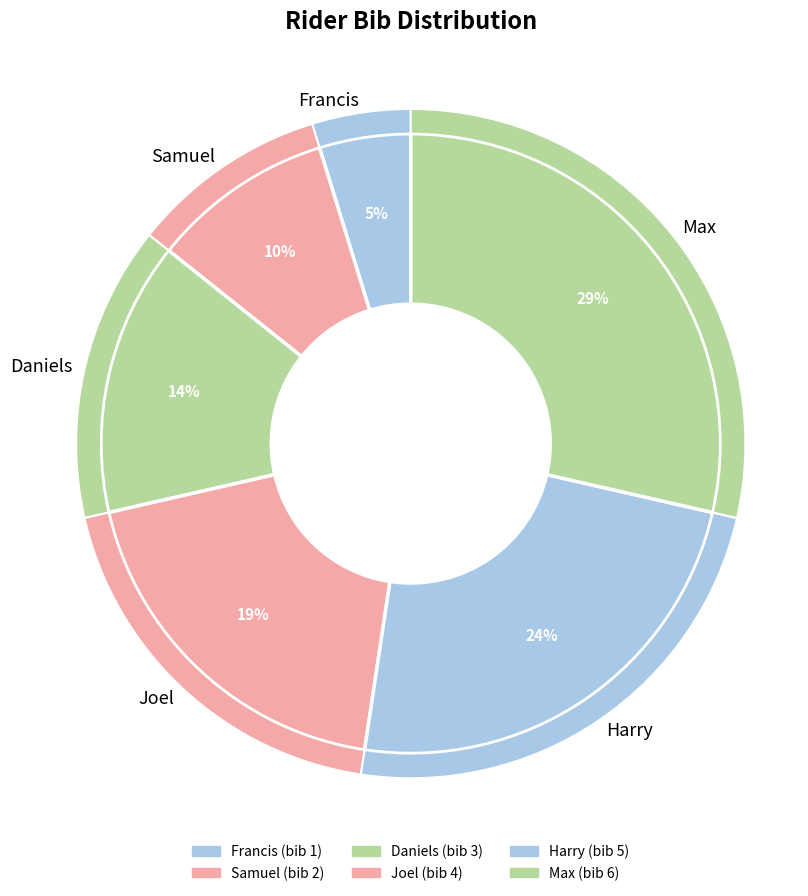

To the nearest percent, what is the average slice percentage?

17%